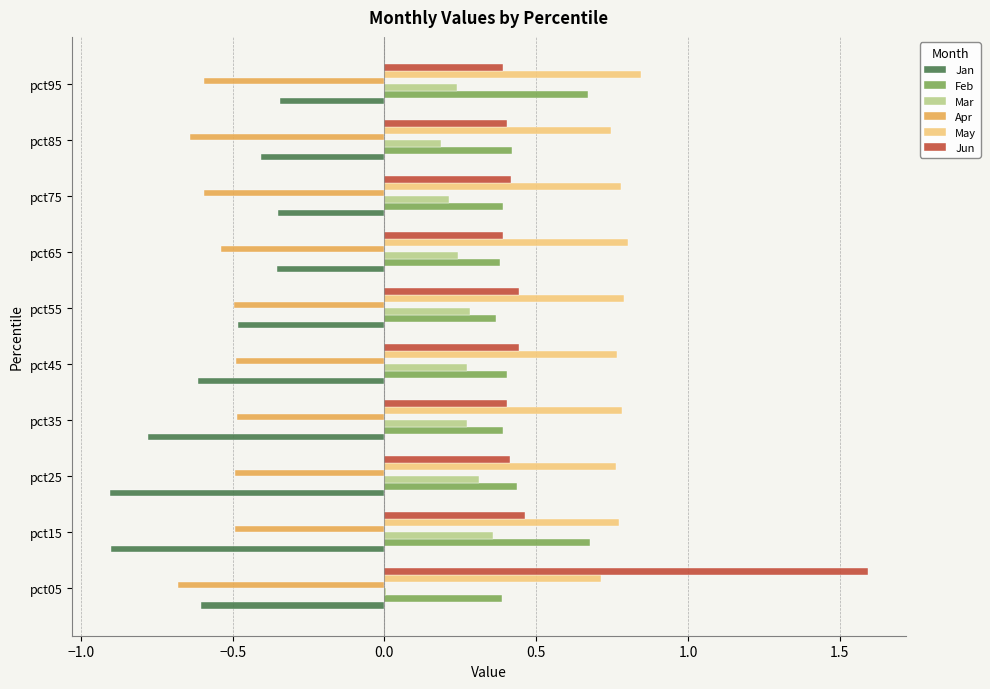

At which category is the sum across all series the highest?

pct05